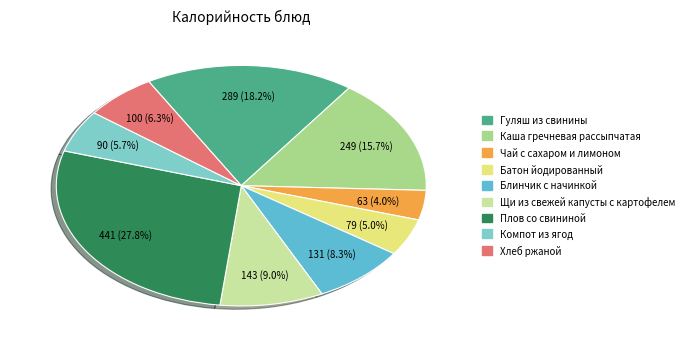

Is it true that Каша гречневая рассыпчатая is 25% of the pie?

False